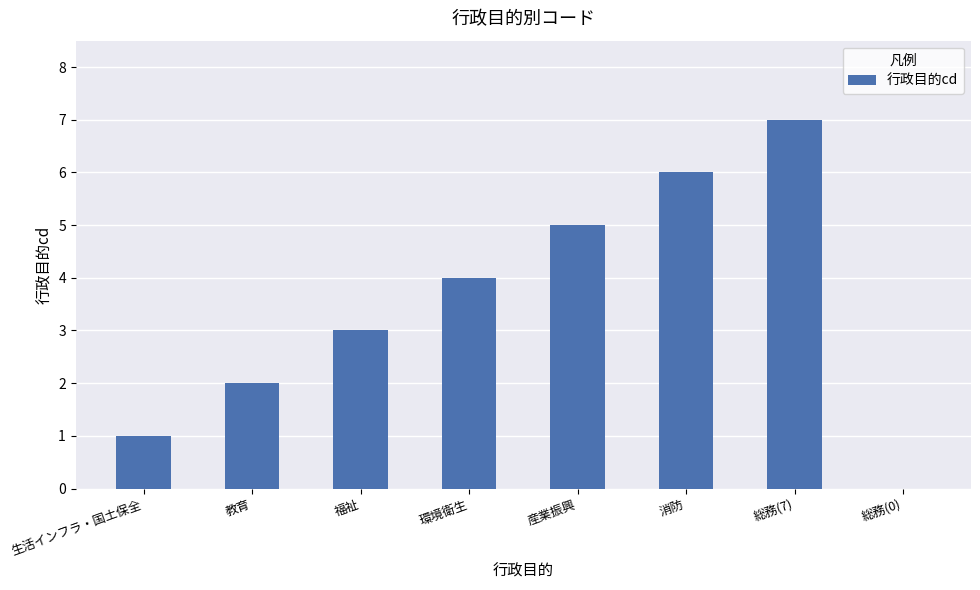

What is the approximate value at 産業振興?

5